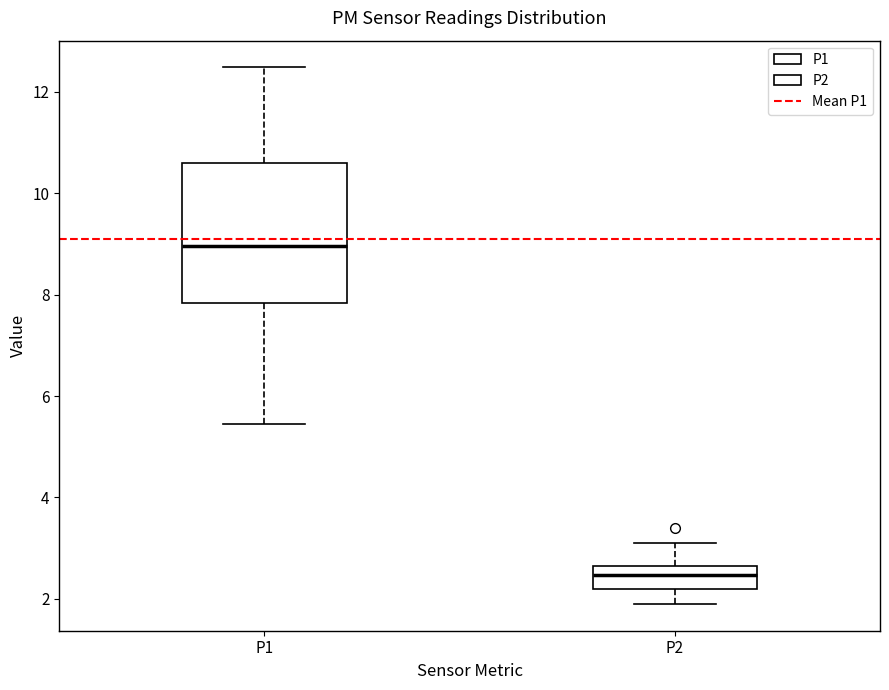

Reading left to right, read every box against the y-axis: the position of its median line, the range the box covers, and the ends of its whiskers. The values are not printed on the chart, so give them approximately, as read against the axis.

P1: median 9.0, box 7.8 to 10.6, whiskers 5.4 to 12.4
P2: median 2.4, box 2.2 to 2.6, whiskers 2.0 to 3.2